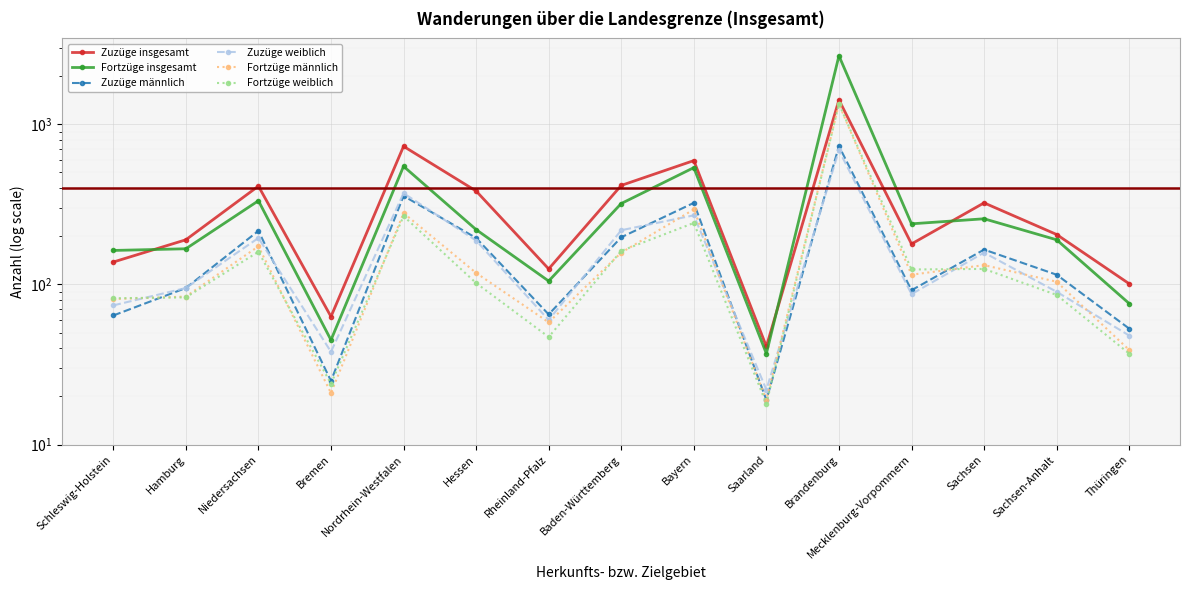

Reading right to left, transcribe all the data shown in this chart.

Zuzüge insgesamt: 101	205	323	179	1418	41	593	415	125	383	728	63	411	190	138
Fortzüge insgesamt: 76	190	257	239	2674	37	536	320	105	220	546	45	333	167	163
Zuzüge männlich: 53	115	165	92	730	19	323	197	65	195	357	25	216	95	64
Zuzüge weiblich: 48	90	158	87	688	22	270	218	60	188	371	38	195	95	74
Fortzüge männlich: 39	104	132	115	1336	19	294	158	58	118	279	21	173	84	81
Fortzüge weiblich: 37	86	125	124	1338	18	242	162	47	102	267	24	160	83	82